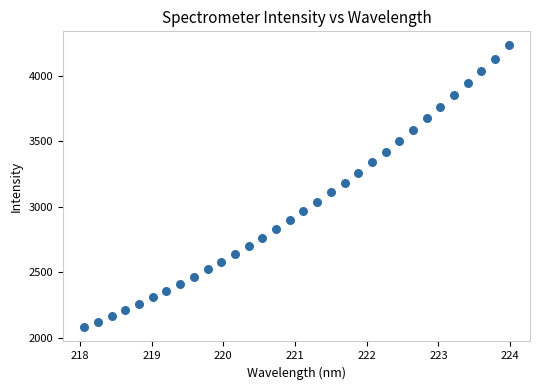

What is the range of Y values (max minus min)?

2150.3